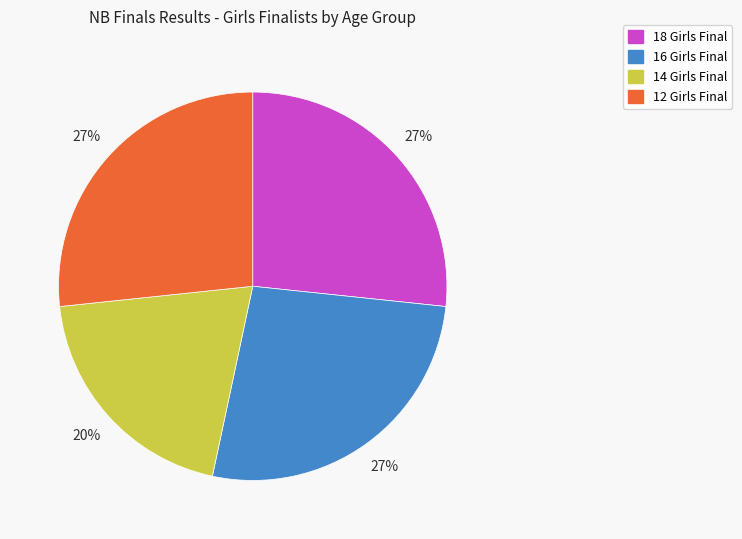

To the nearest percent, what is the average slice percentage?

25%